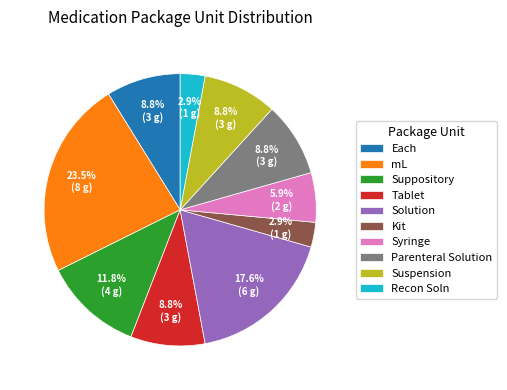

True or false: mL accounts for 15% of the total.

False